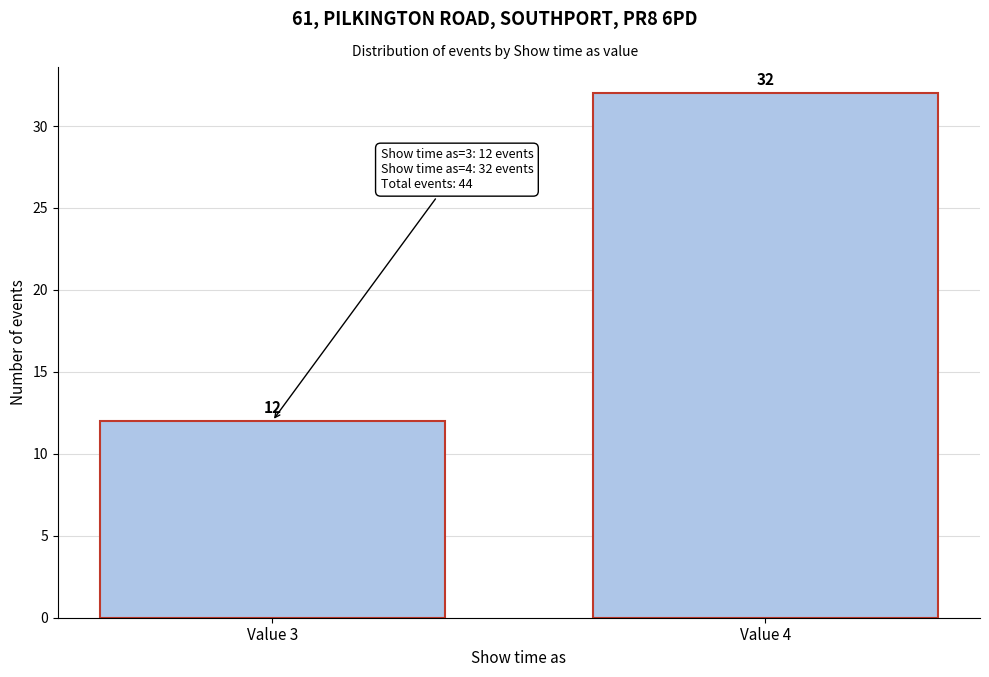

Reading left to right, extract all data points from this chart.

Value 3=12	Value 4=32